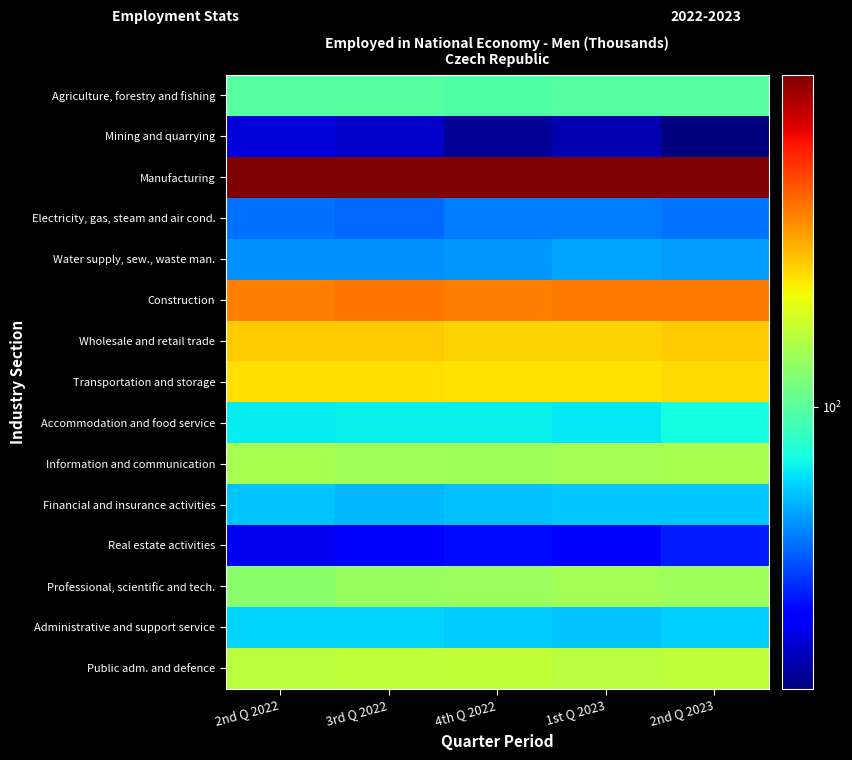

Between 2nd Q 2023 and 4th Q 2022, which is larger?

2nd Q 2023